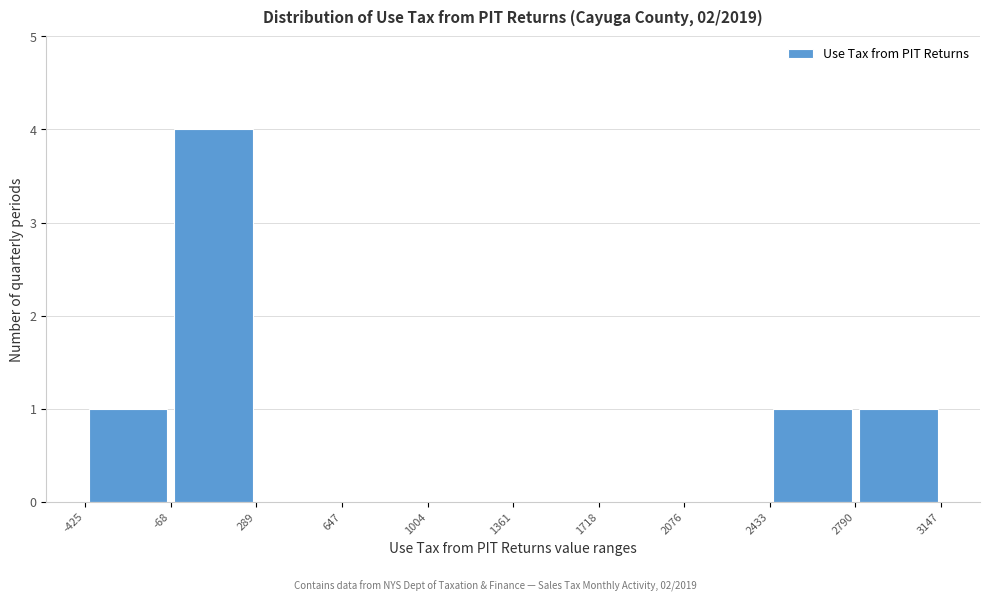

What is the height of the bar covering -68 to 289 on the x-axis? The values are not printed on the chart, so give them approximately, as read against the axis.

4